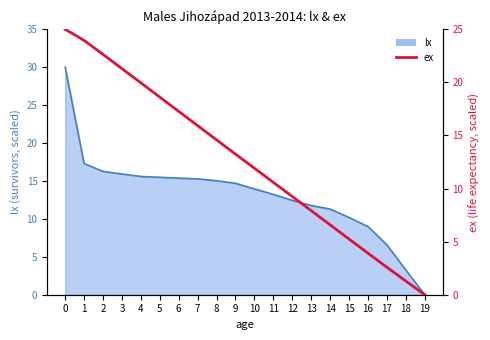

What is the greatest value displayed?

25.0